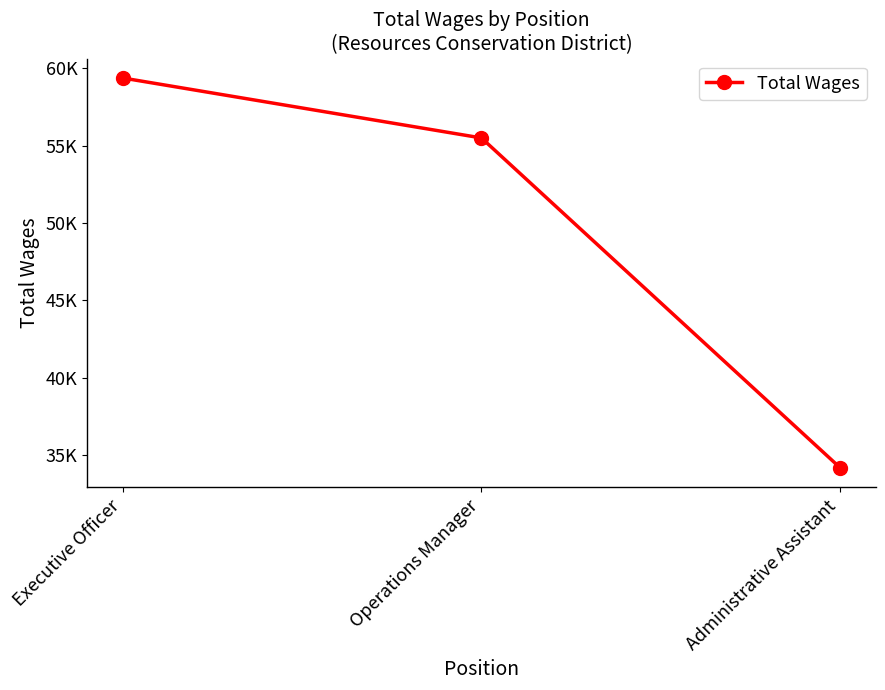

Approximately how many times larger is the value at Operations Manager compared to Executive Officer?

0.9